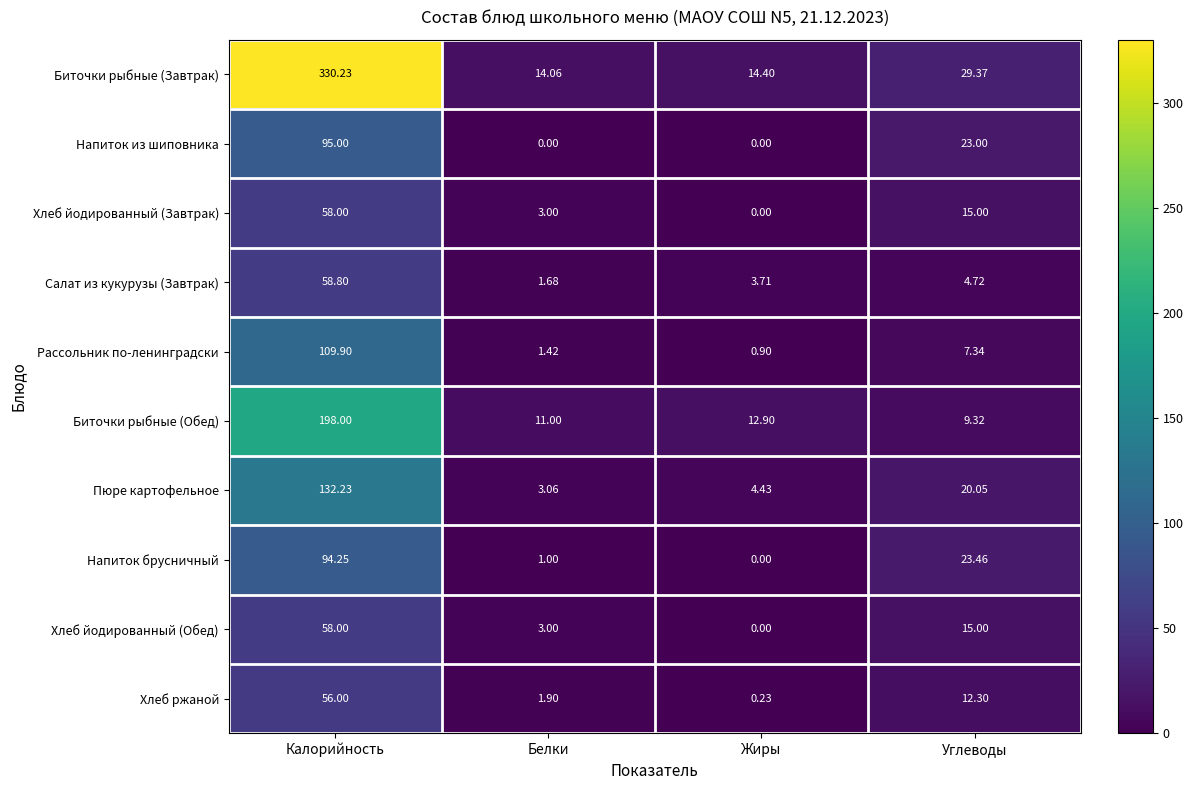

List the labels in order of Напиток брусничный value, largest first.

Калорийность, Углеводы, Белки, Жиры